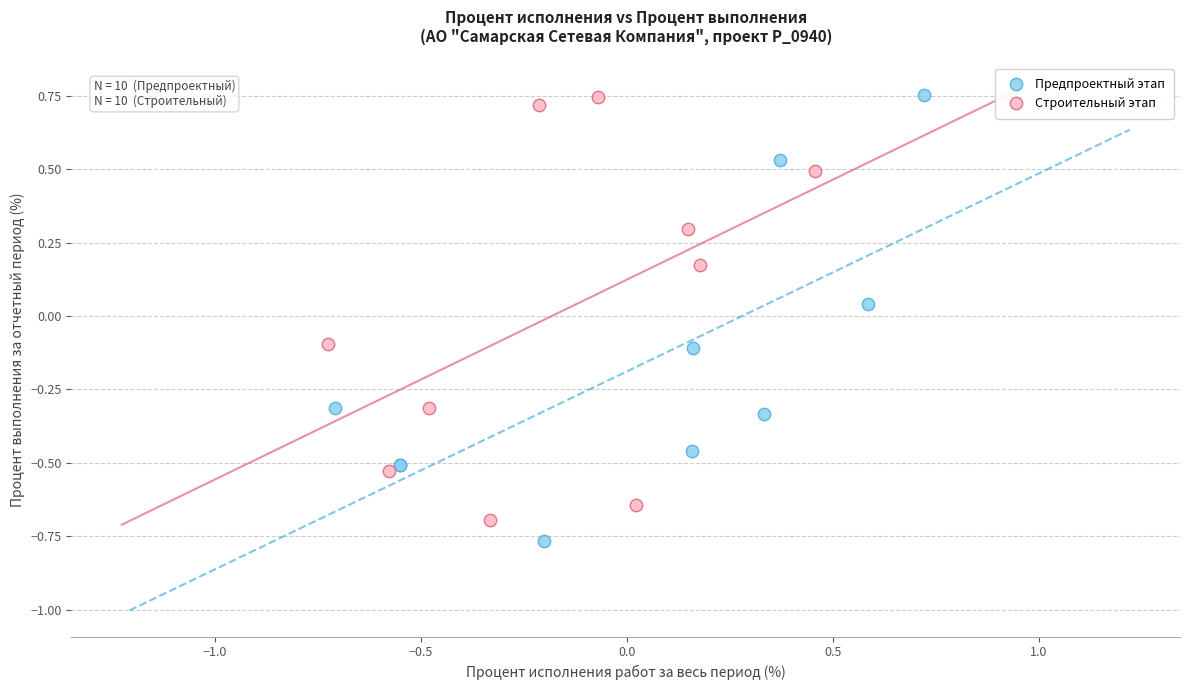

What are all the series names shown in the legend?

Предпроектный этап, Строительный этап